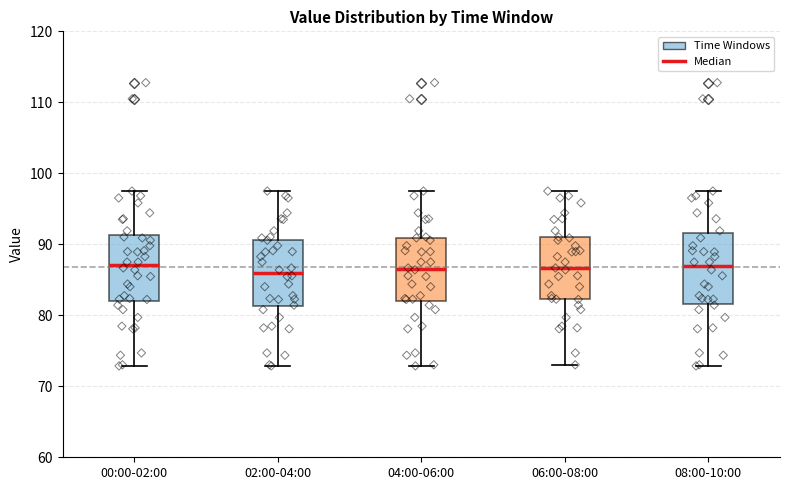

Reading left to right, transcribe this box plot: for each box, give where its median line is, the range the box spans, and where its two whiskers end, as read against the y-axis. The values are not printed on the chart, so give them approximately, as read against the axis.

00:00-02:00: median 87, box 82 to 91, whiskers 73 to 98
02:00-04:00: median 86, box 81 to 91, whiskers 73 to 98
04:00-06:00: median 87, box 82 to 91, whiskers 73 to 98
06:00-08:00: median 87, box 82 to 91, whiskers 73 to 98
08:00-10:00: median 87, box 82 to 92, whiskers 73 to 98